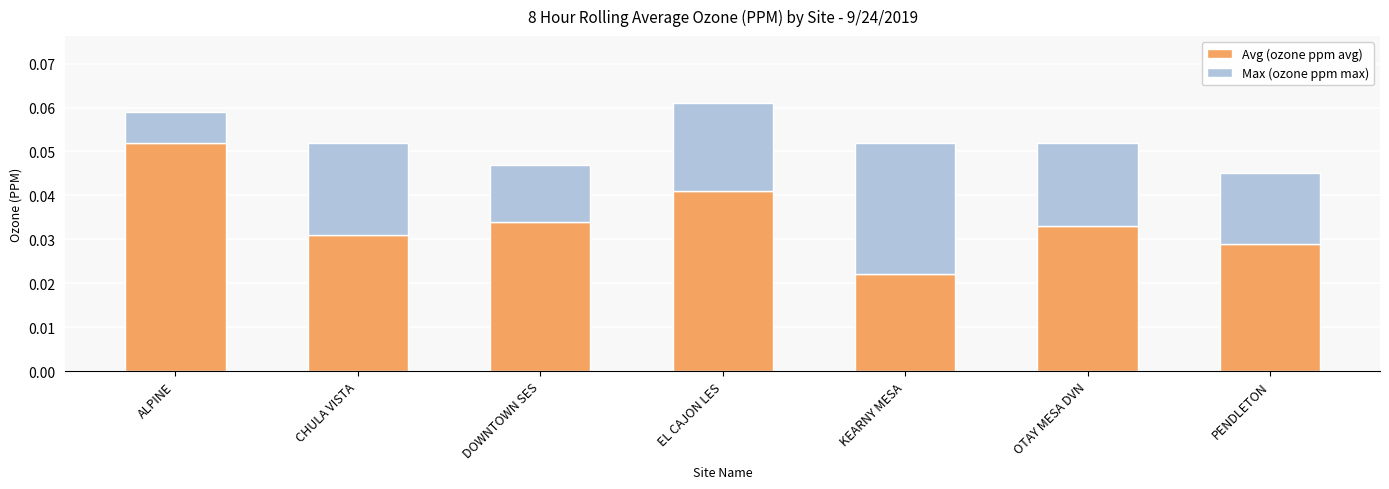

Count the Avg (ozone ppm avg) values in the range 0 to 1.

7